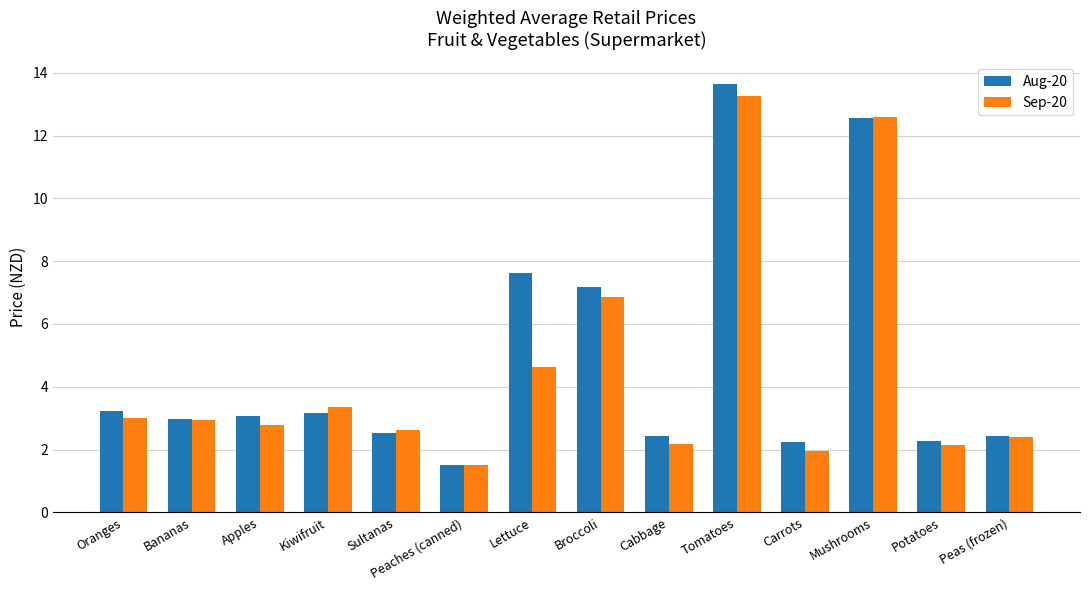

List the series in order of their peak value, highest first.

Aug-20, Sep-20